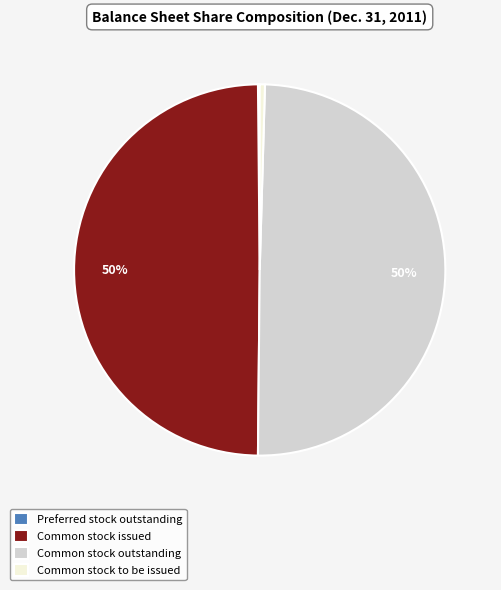

True or false: Common stock issued accounts for 39% of the total.

False